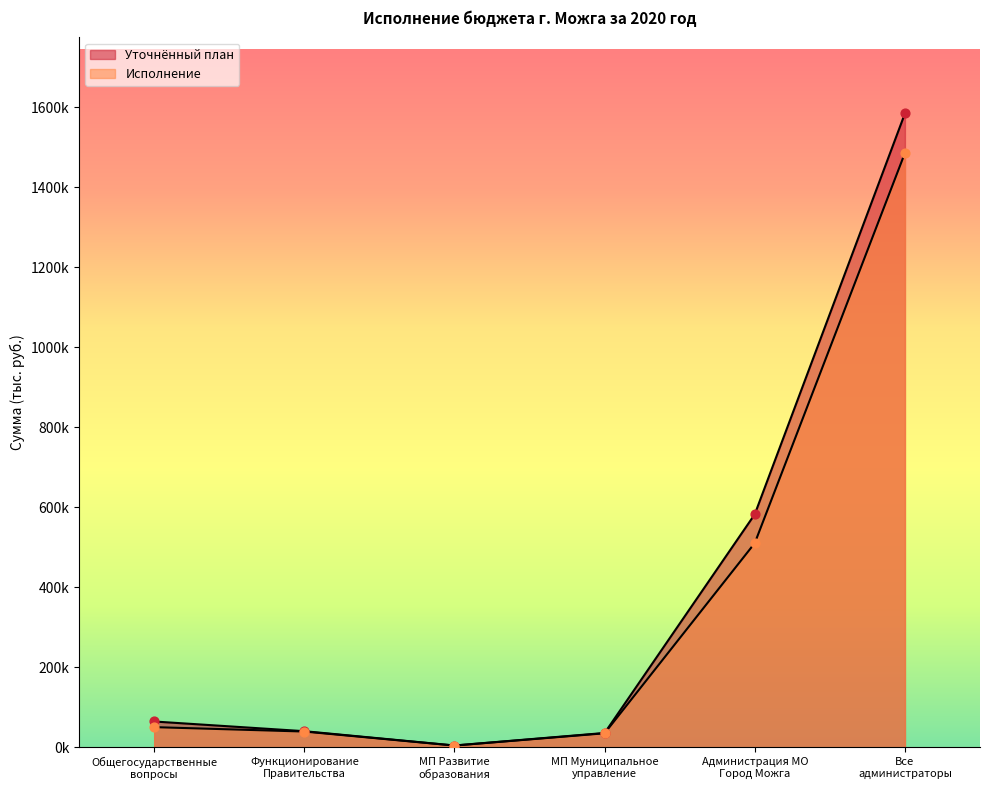

Which series contains the lowest Y value?

Исполнение